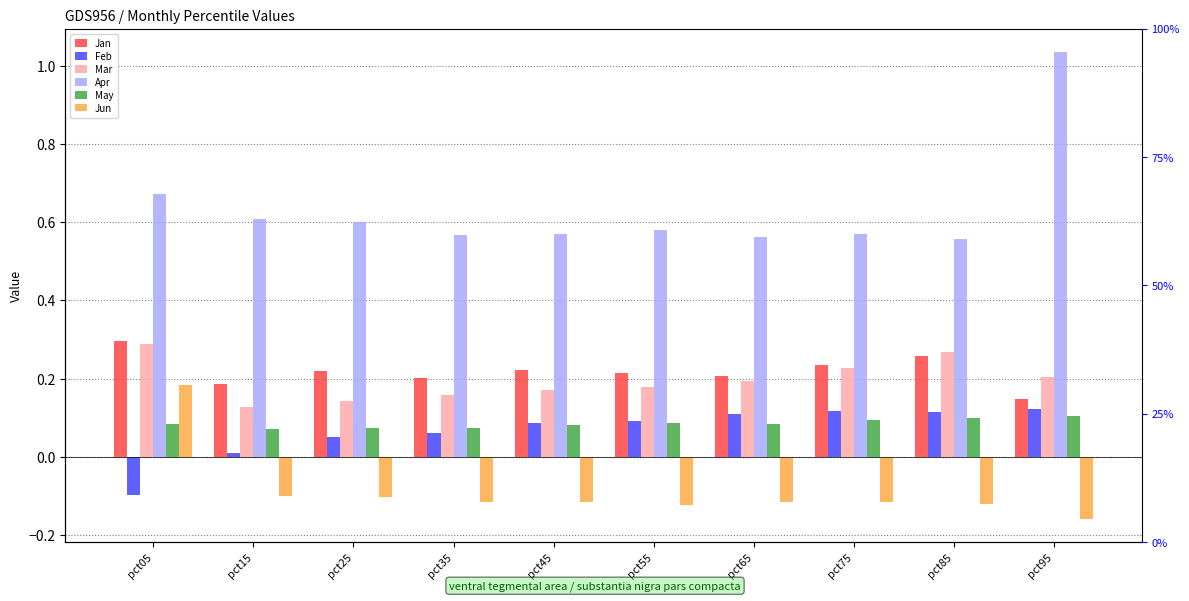

The value of May at pct05 is 0.1. True or false?

True